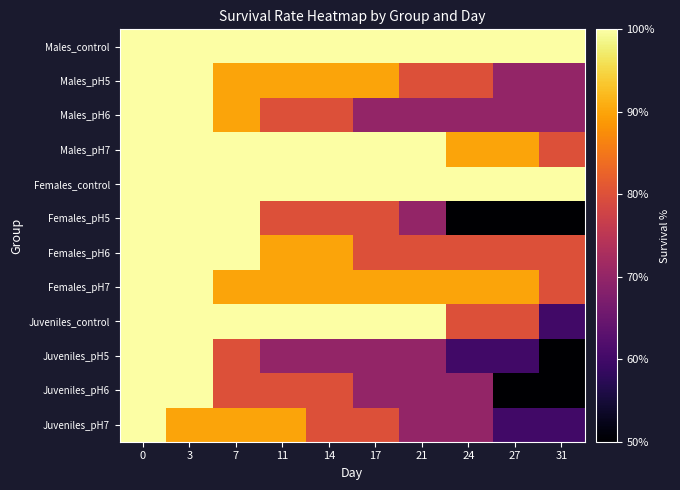

Rank the series at 3 from highest to lowest value.

Males_control, Males_pH5, Males_pH6, Males_pH7, Females_control, Females_pH5, Females_pH6, Females_pH7, Juveniles_control, Juveniles_pH5, Juveniles_pH6, Juveniles_pH7